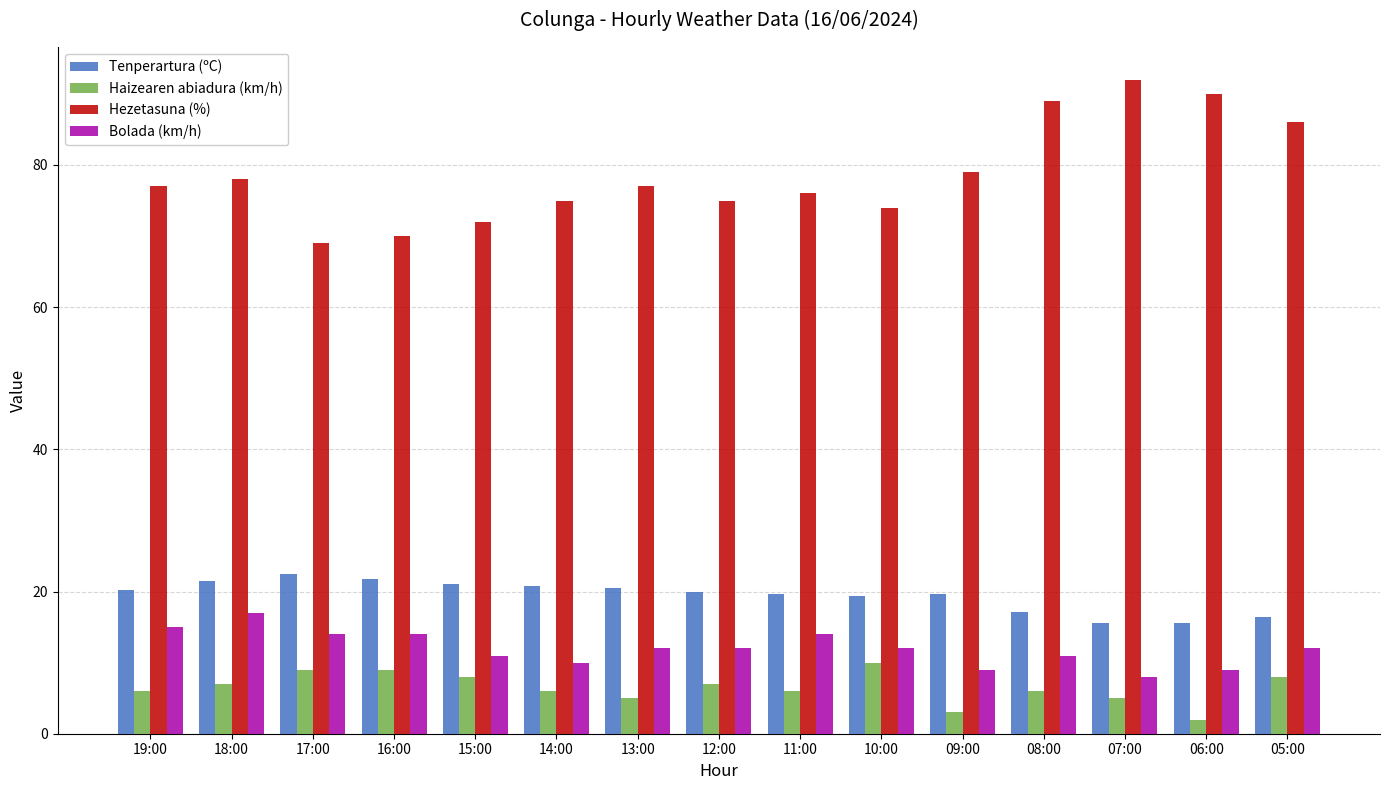

Which series changed the most between 16:00 and 11:00?

Hezetasuna (%)